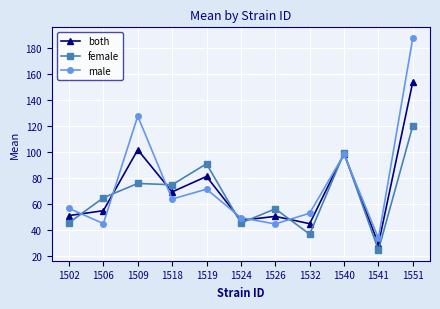

Which series has the largest total across all categories?

male